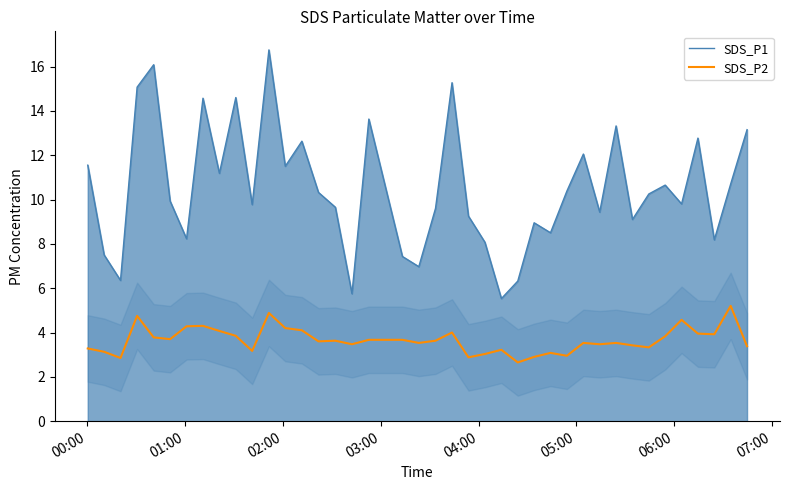

Which series has the largest total across all categories?

SDS_P1